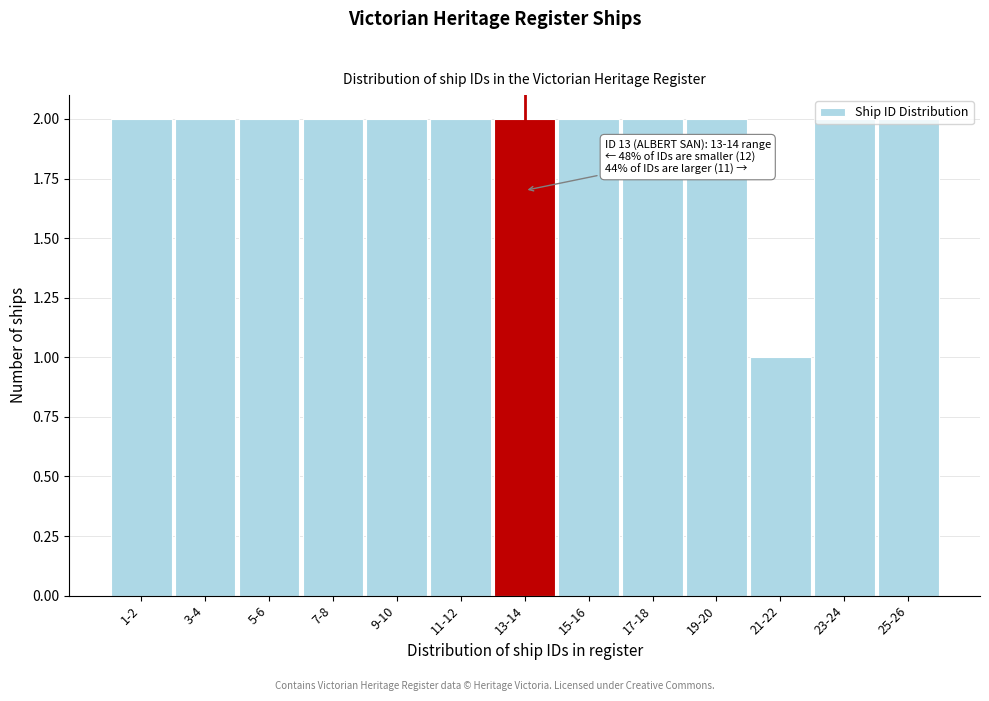

What is the sum of all values?

25